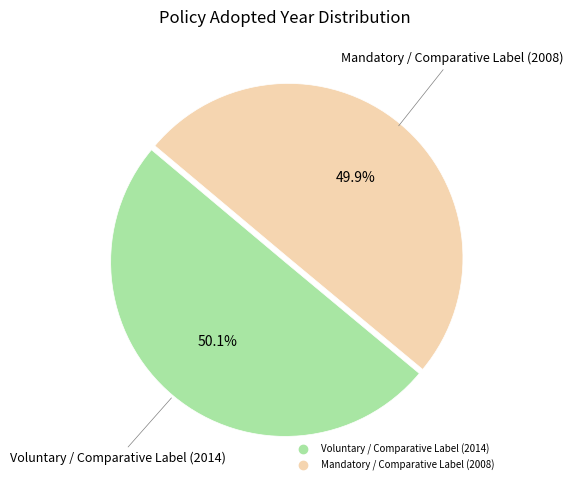

To the nearest percent, what is the average slice percentage?

50%